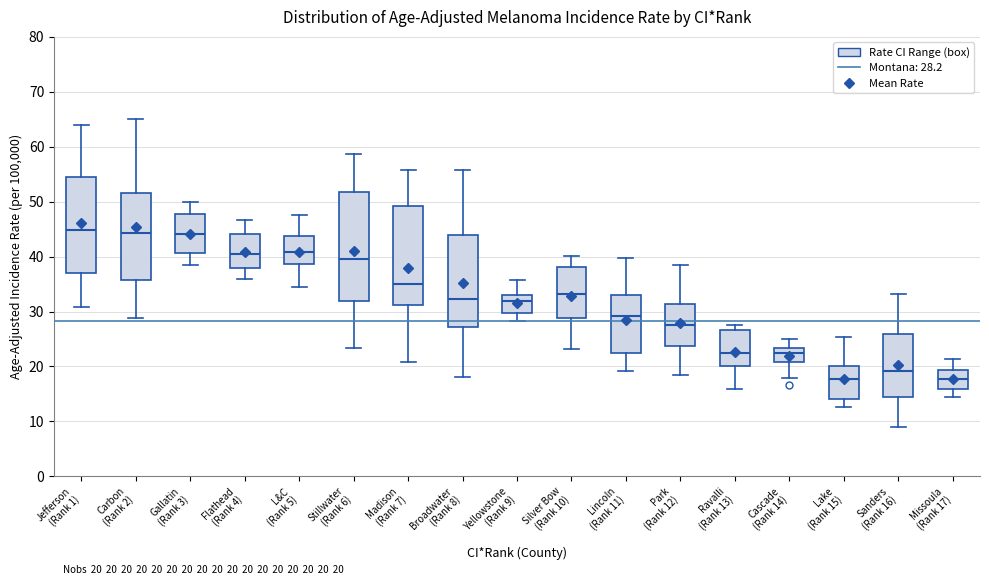

Which box is the tallest, from its lower edge to its upper edge?

Stillwater (Rank 6)